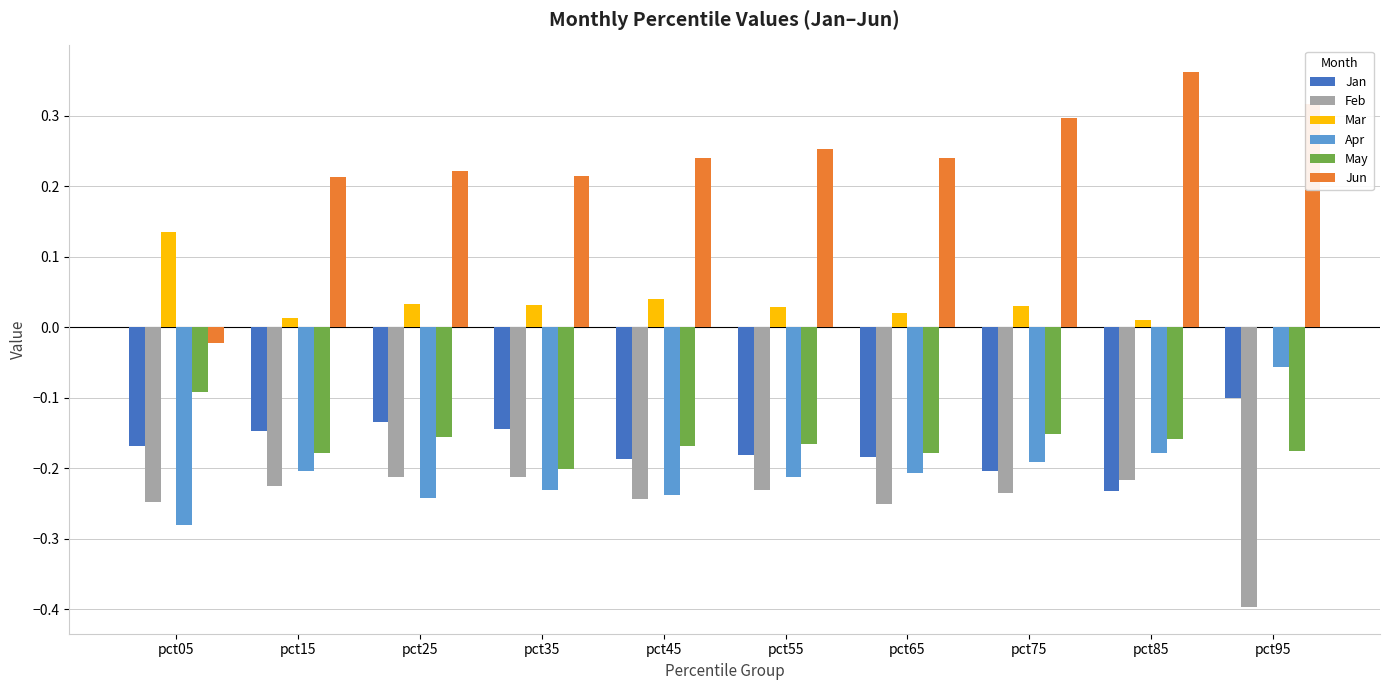

The value of Jan at pct55 is -0.3. True or false?

False